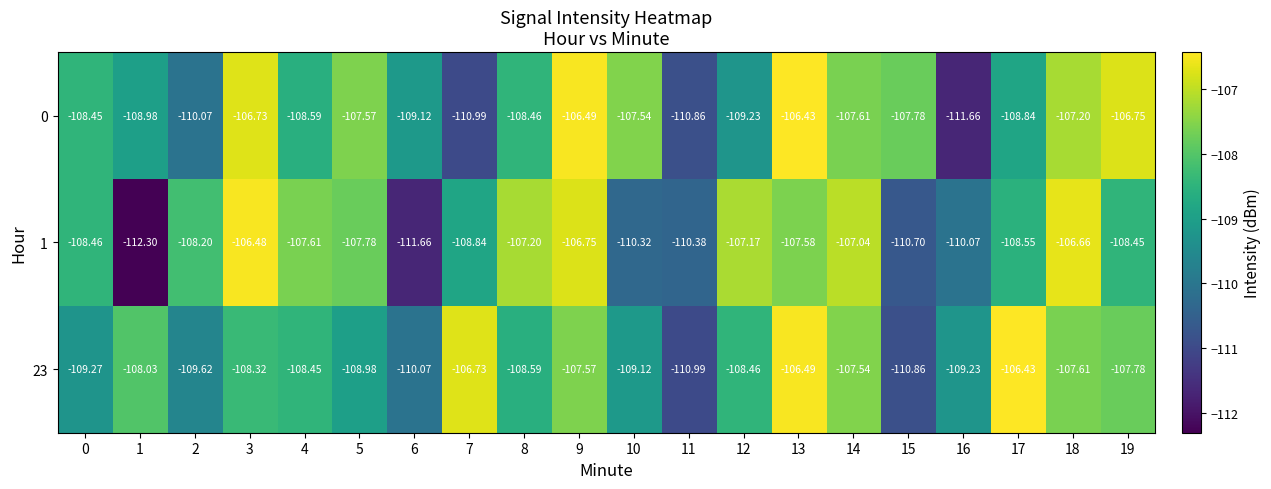

Is the value of 1 at 11 greater than the value of 0 at 17?

No